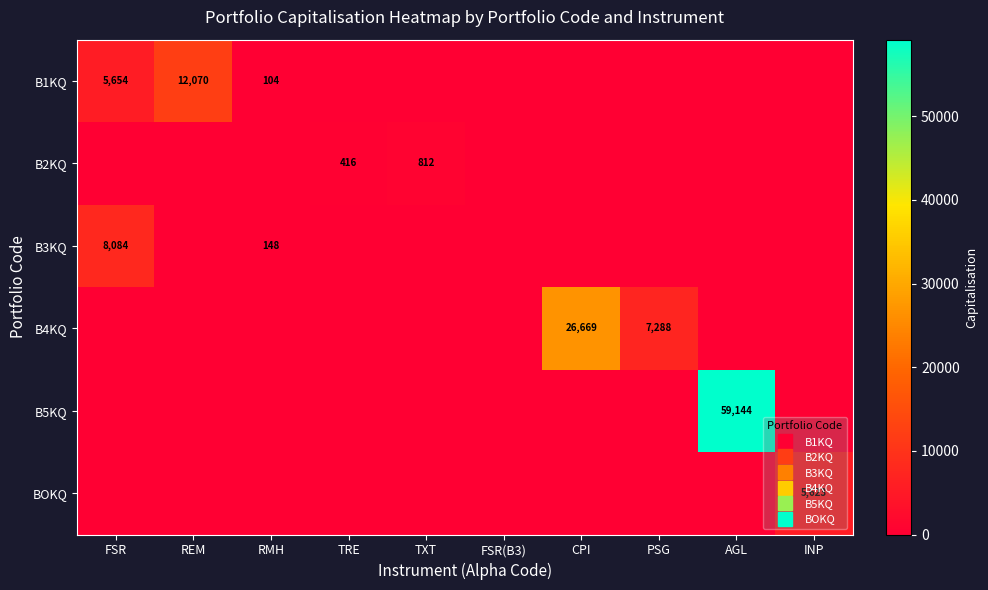

Which series has the largest total across all categories?

B5KQ